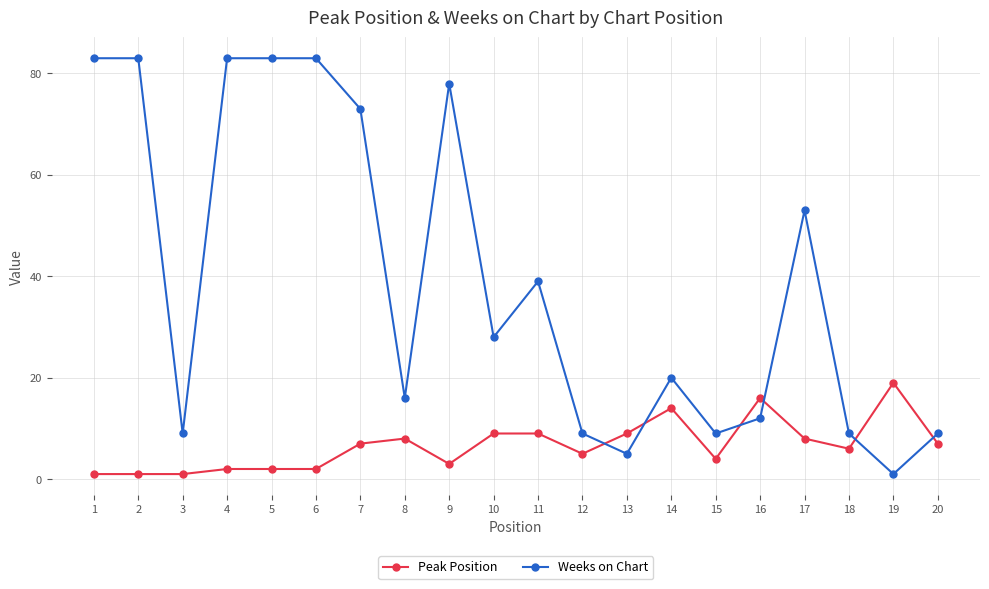

What are all the series names shown in the legend?

Peak Position, Weeks on Chart